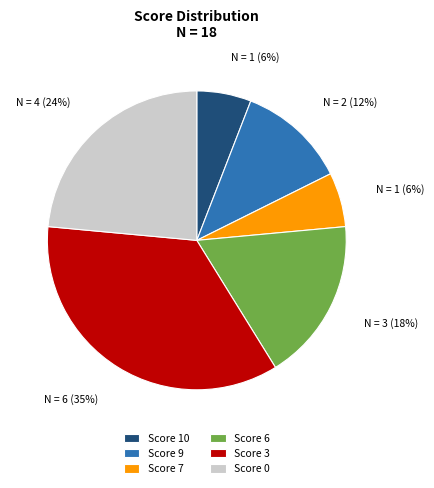

True or false: Score 0 accounts for 24% of the total.

True